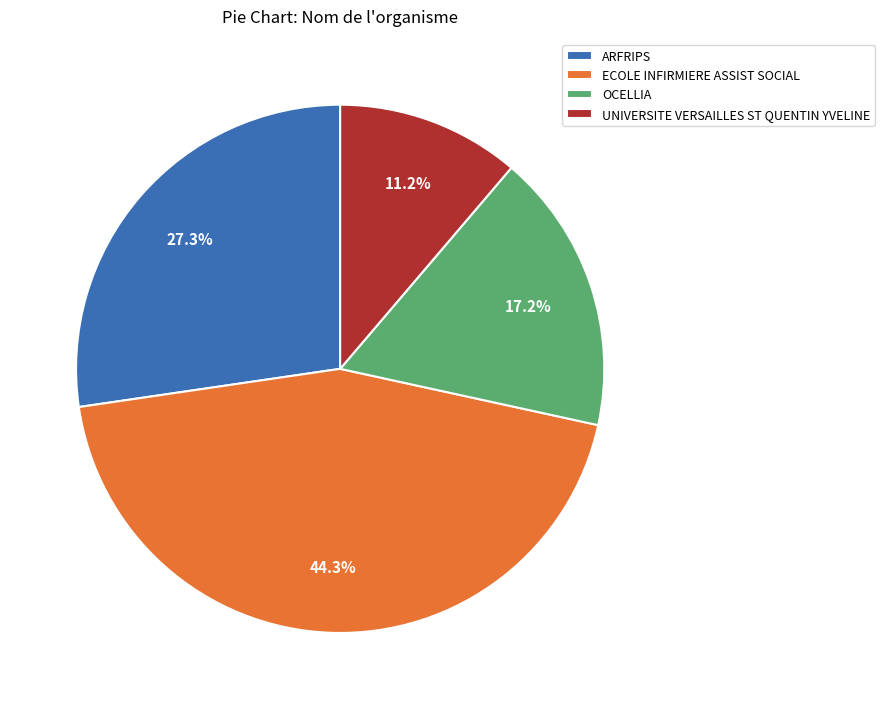

How many slices are in this pie chart?

4